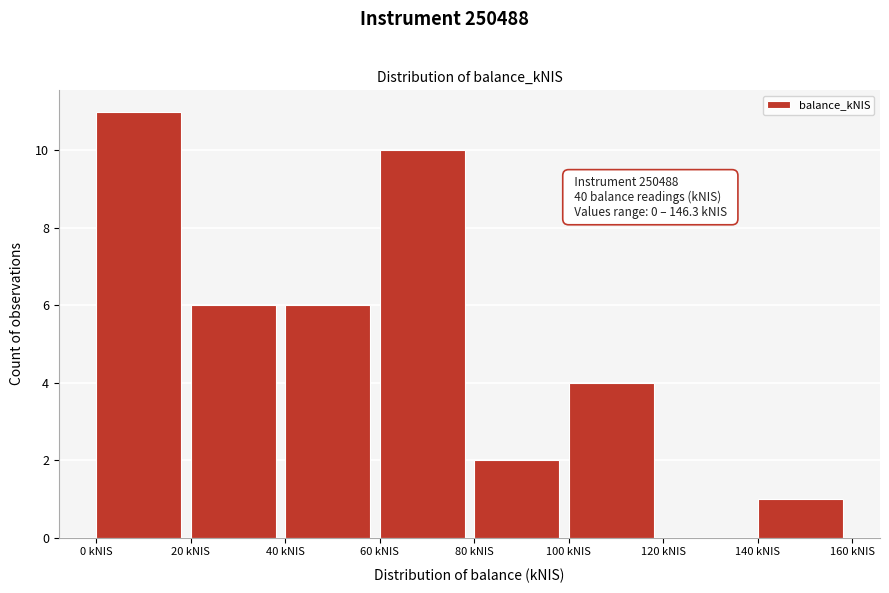

Over which range of the x-axis is the bar tallest?

0 to 20